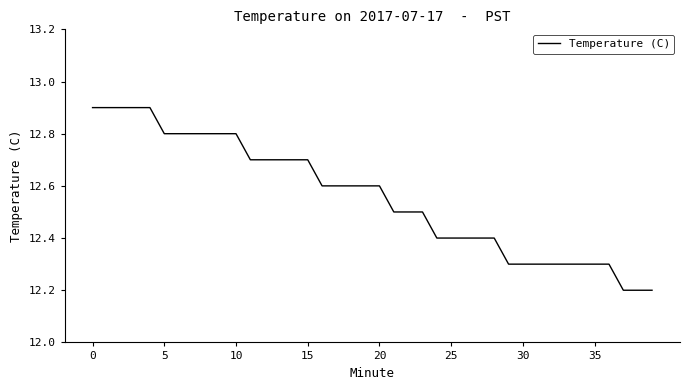

What is the smallest value displayed?

12.2